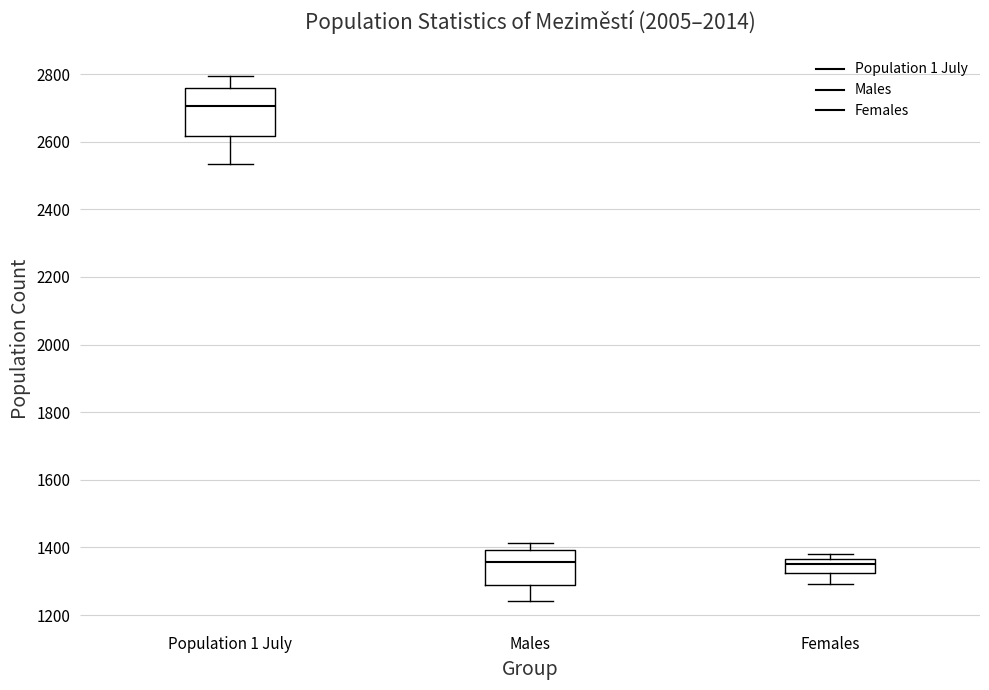

Reading left to right, read every box against the y-axis: the position of its median line, the range the box covers, and the ends of its whiskers. The values are not printed on the chart, so give them approximately, as read against the axis.

Population 1 July: median 2700, box 2620 to 2760, whiskers 2540 to 2800
Males: median 1360, box 1300 to 1400, whiskers 1240 to 1420
Females: median 1360 (just below the box's upper edge), box 1320 to 1360, whiskers 1300 to 1380